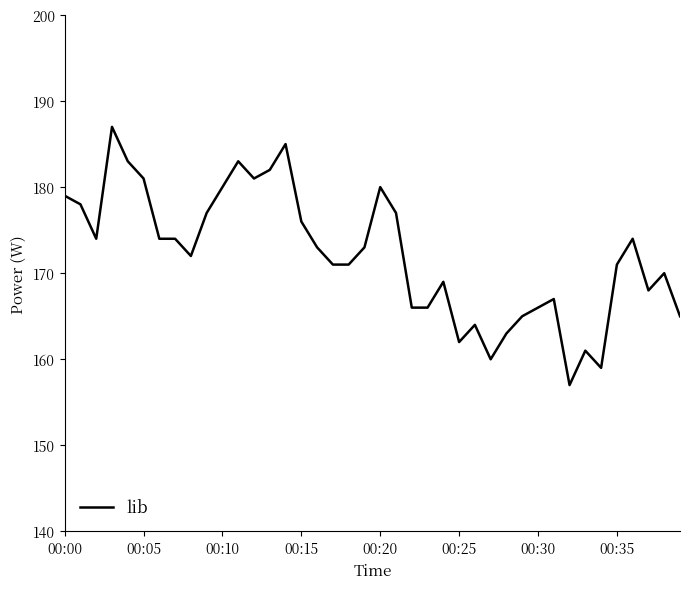

What is the smallest value displayed?

157